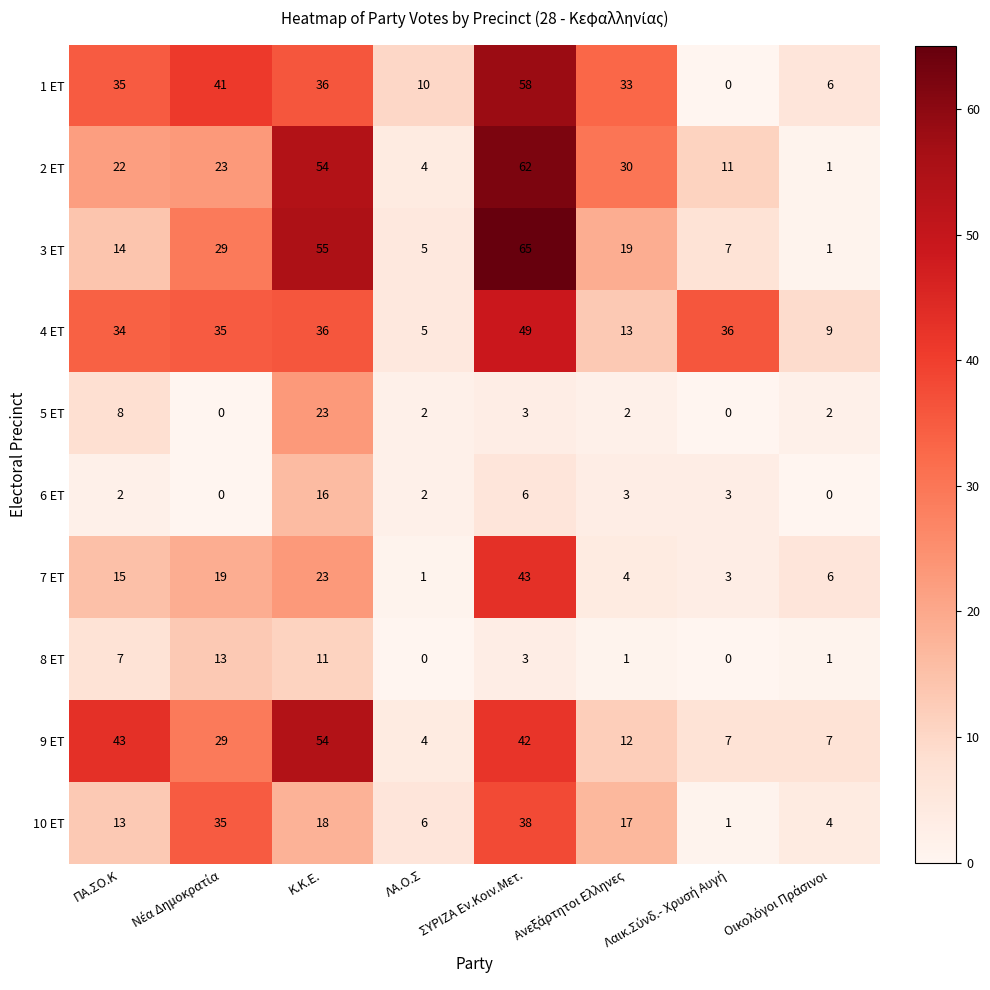

How many values in the 3 ΕΤ series are below 19?

4